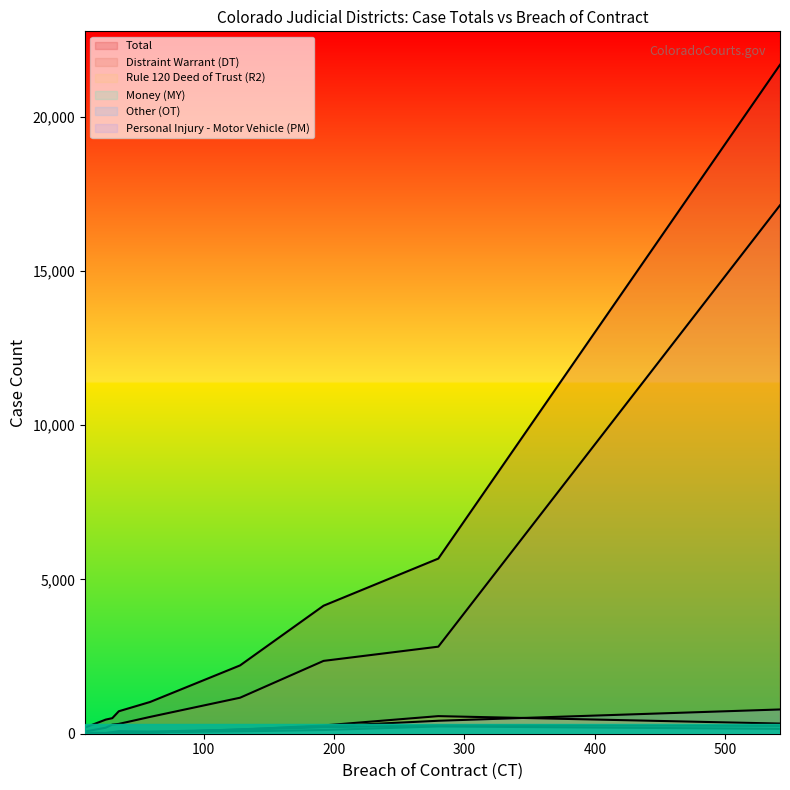

What is the sum of the Money (MY) values at 542 and 280?

533